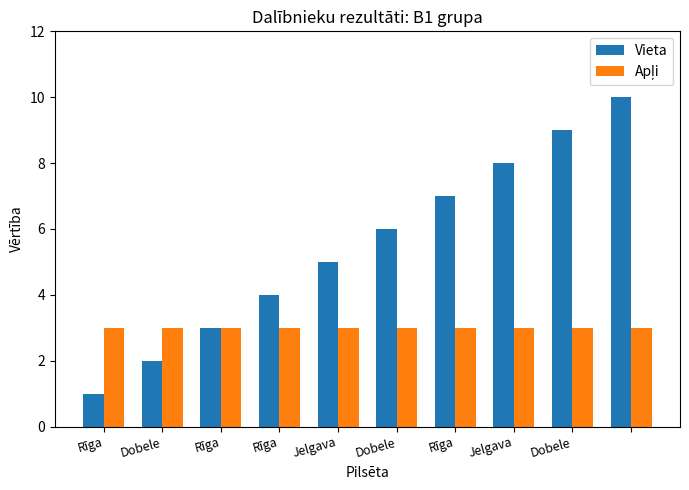

Which series has the largest total across all categories?

Vieta